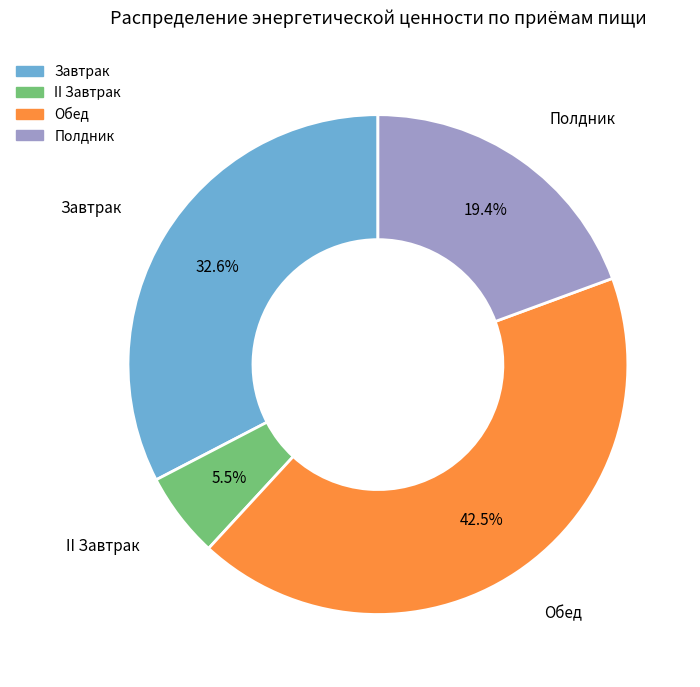

Is there any slice that represents more than half of the pie?

No